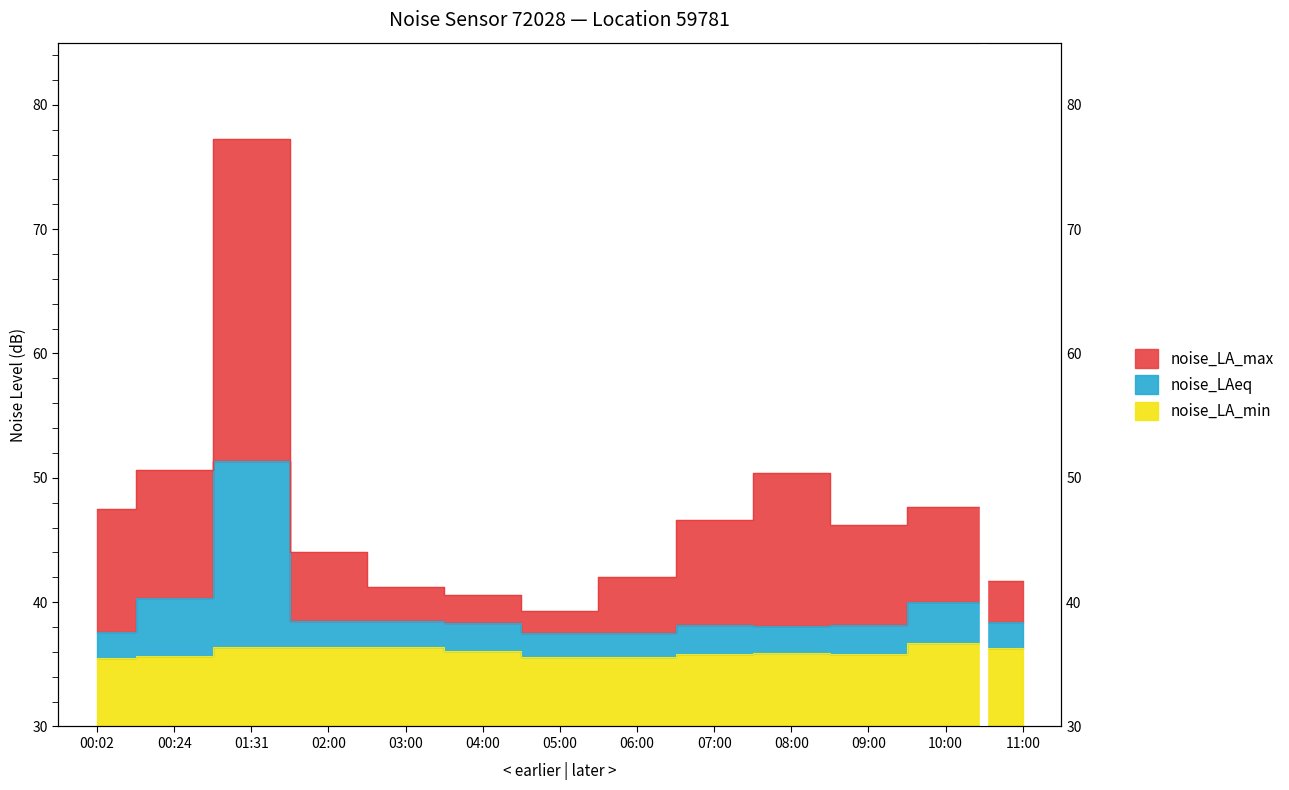

What is the sum of the noise_LA_min values at 00:24 and 09:00?

71.5